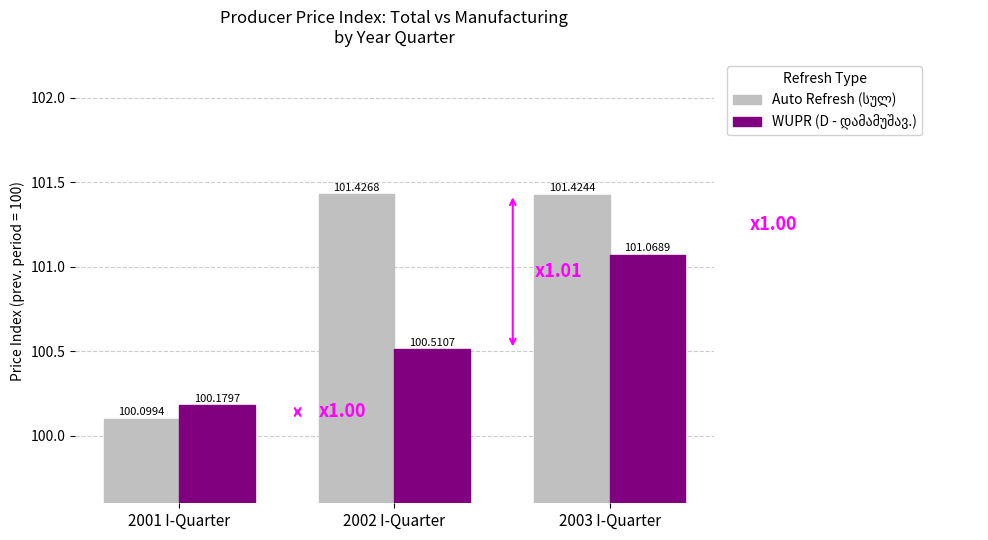

At which category is the sum across all series the highest?

2003 I-Quarter